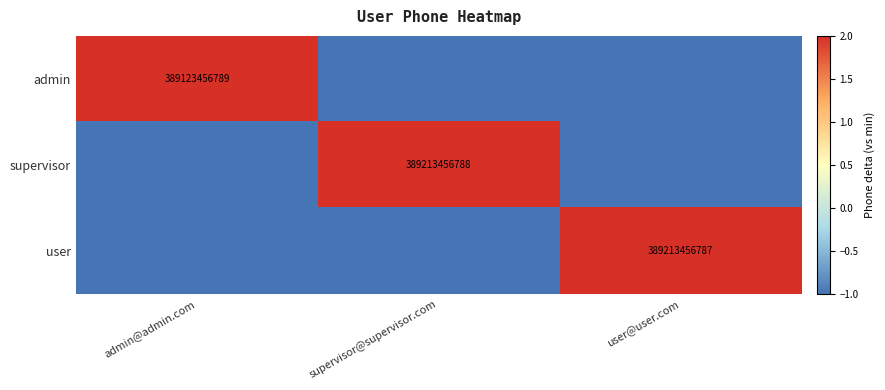

True or false: supervisor has a value of 543149016149 at supervisor@supervisor.com.

False